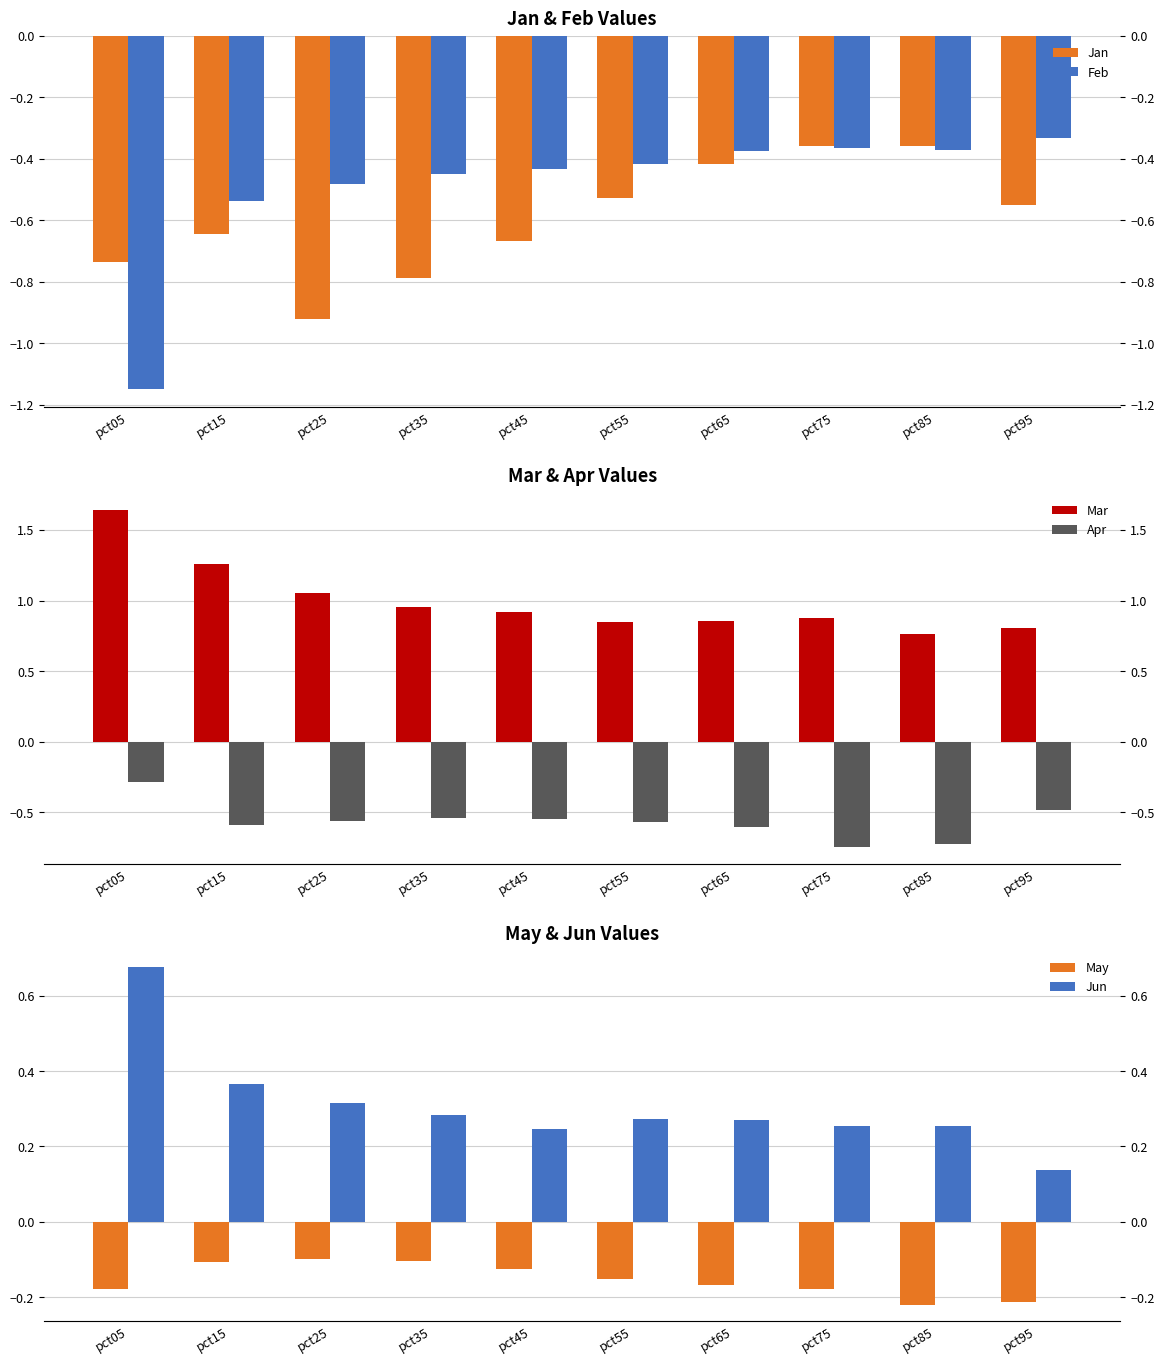

True or false: Jan has a value of -0.7 at pct45.

True